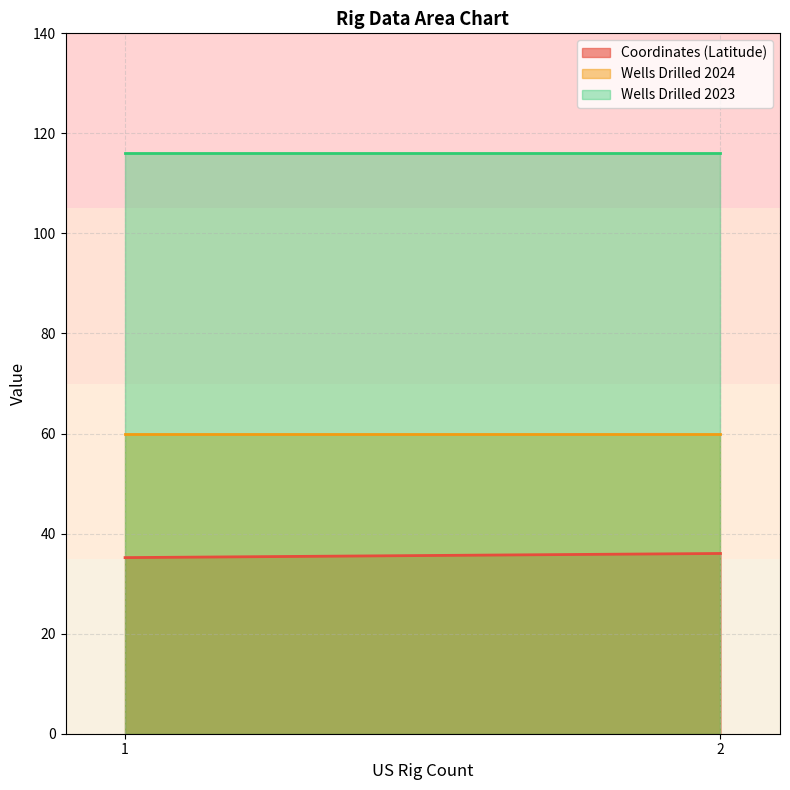

Reading left to right, transcribe all the data shown in this chart.

Coordinates (Latitude): 1=35.2	2=36.0
Wells Drilled 2024: 1=60.0	2=60.0
Wells Drilled 2023: 1=116.0	2=116.0